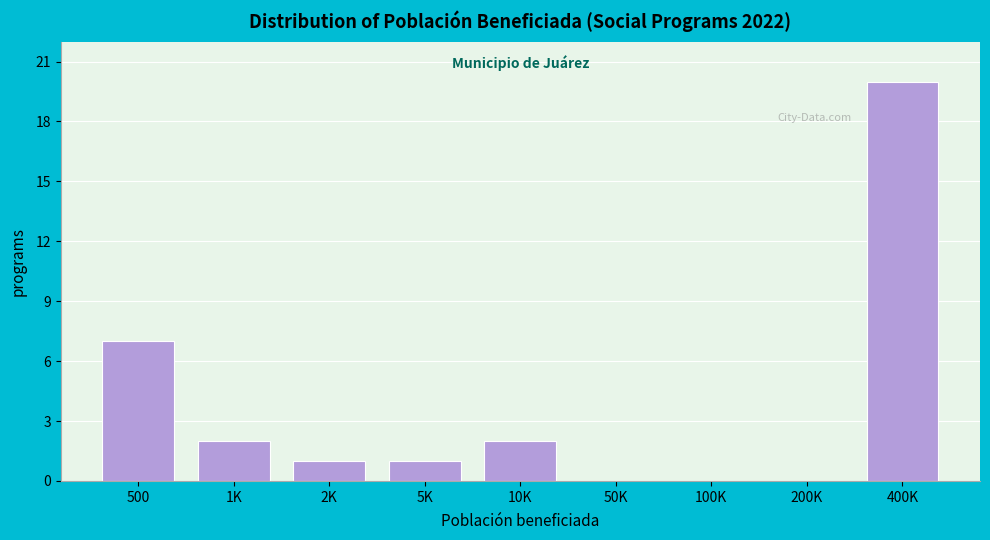

Reading left to right, transcribe all the data shown in this chart.

500=7	1K=2	2K=1	5K=1	10K=2	50K=0	100K=0	200K=0	400K=20